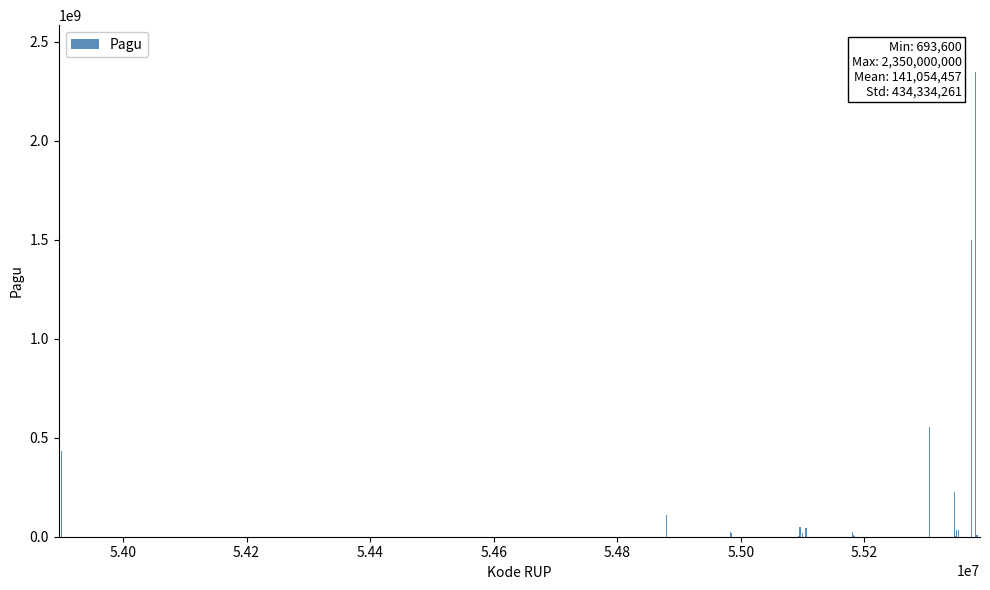

What is the maximum value shown in the chart?

2350000000